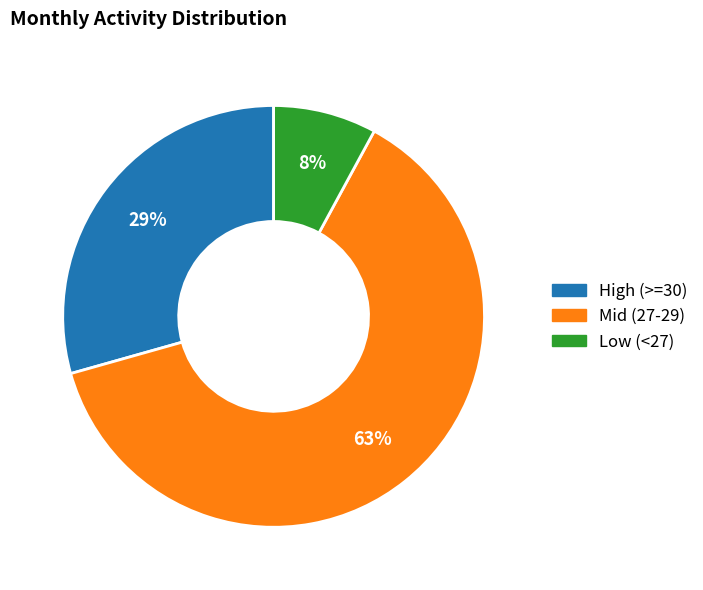

Does any single category account for the majority?

Yes